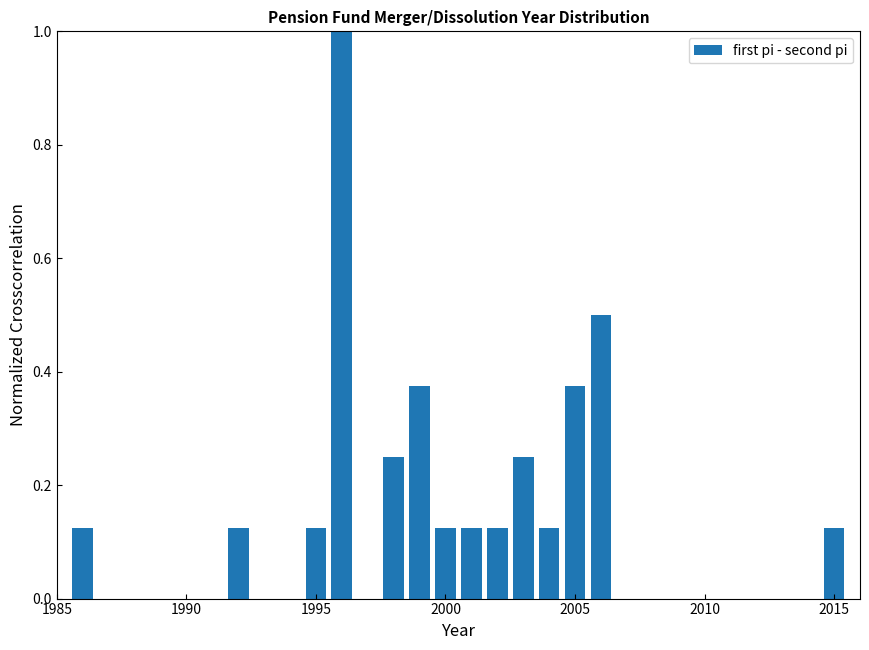

Around what value on the x-axis is the tallest bar? Give the approximate position of its centre, as read against the axis.

1996.0